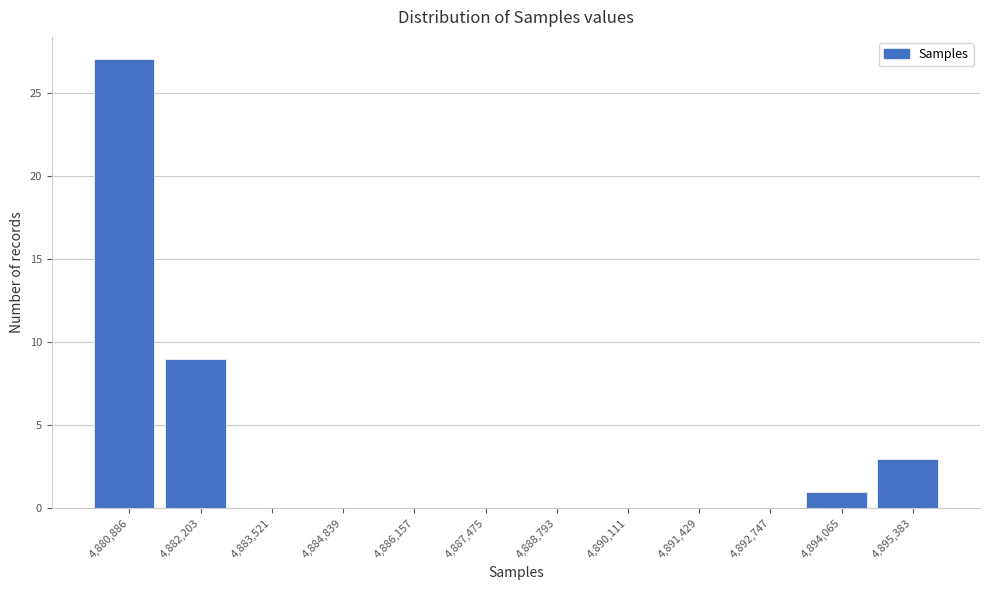

Reading right to left, extract all data points from this chart.

4,895,383=3	4,894,065=1	4,892,747=0	4,891,429=0	4,890,111=0	4,888,793=0	4,887,475=0	4,886,157=0	4,884,839=0	4,883,521=0	4,882,203=9	4,880,886=27